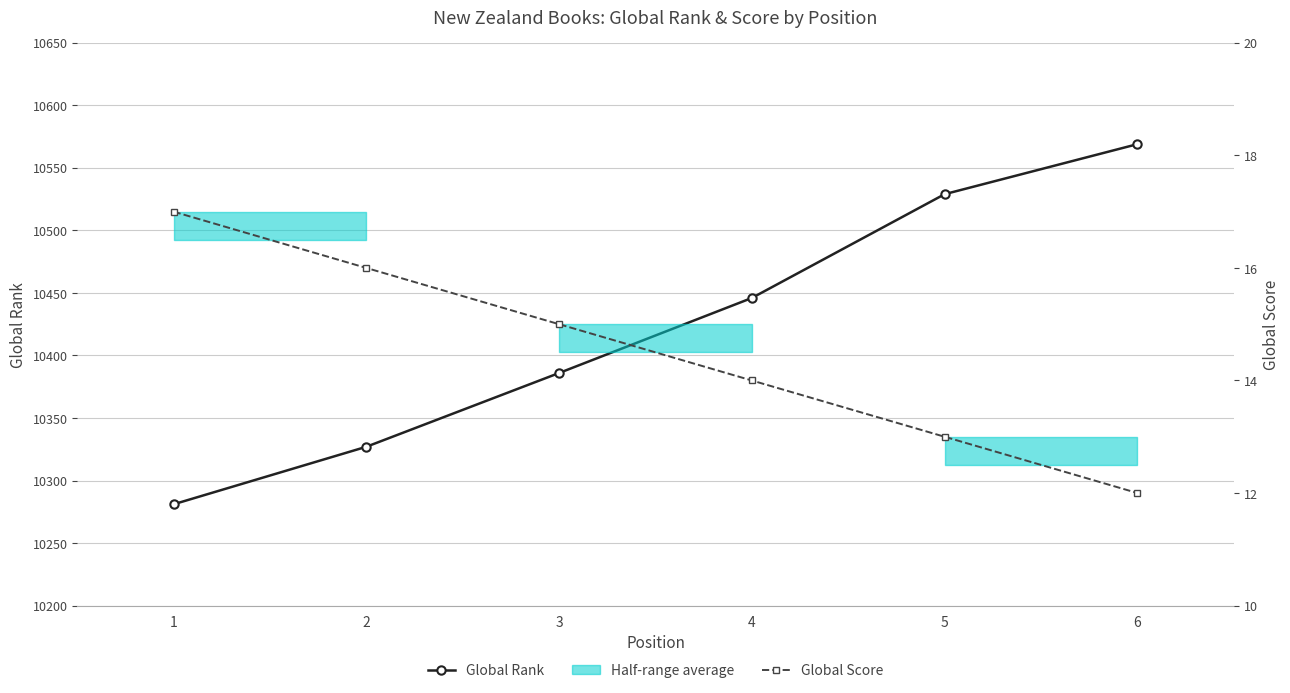

Count the number of data series in this chart.

2